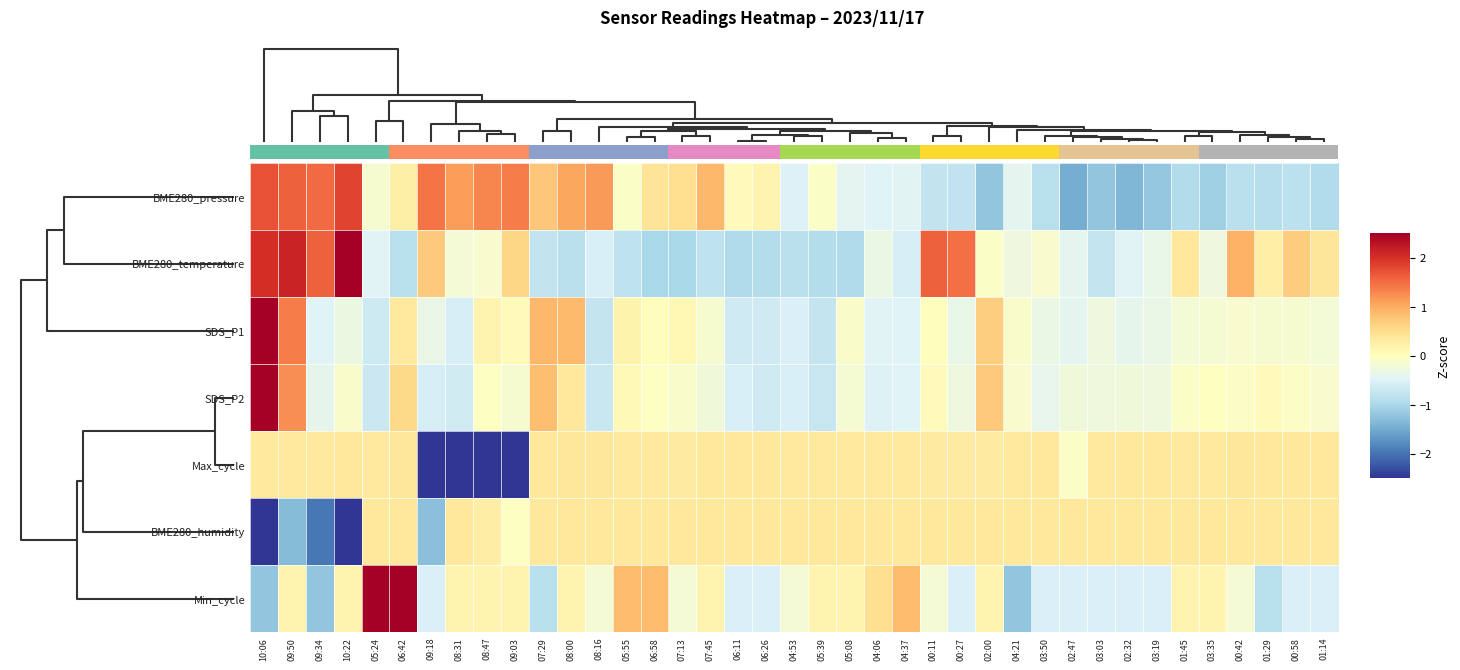

Is the value of BME280_temperature at 01:14 greater than the value of Min_cycle at 08:31?

Yes